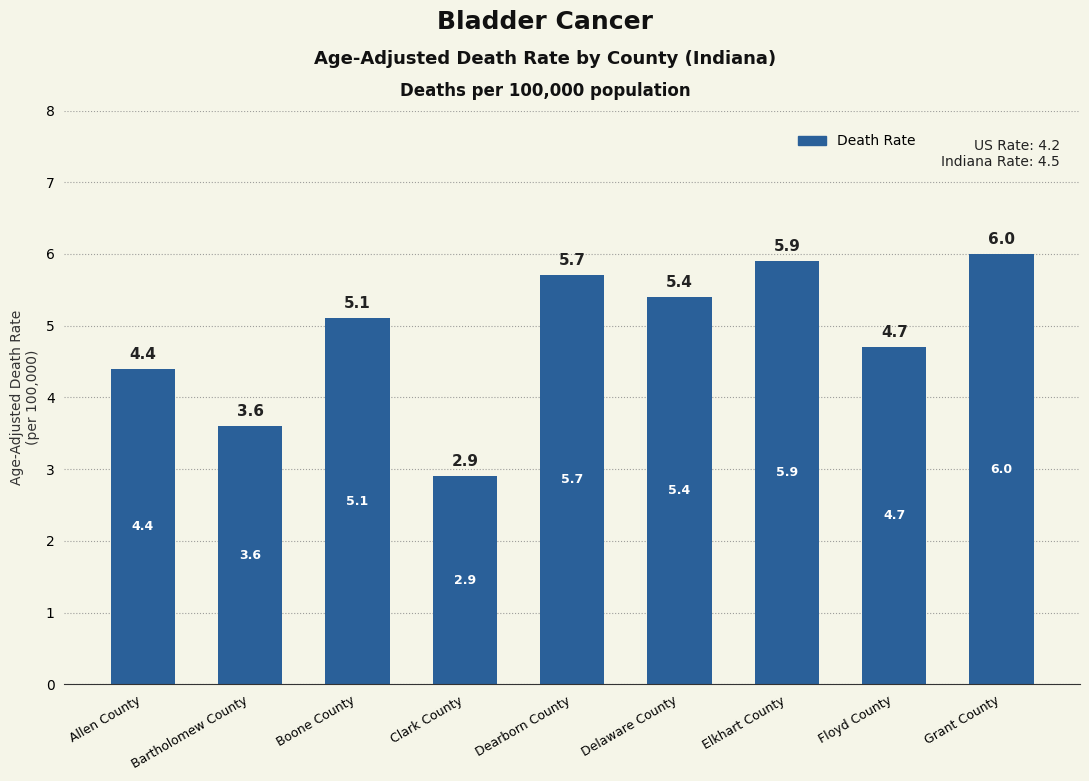

The chart shows a value of 2.9 at Clark County. True or false?

True